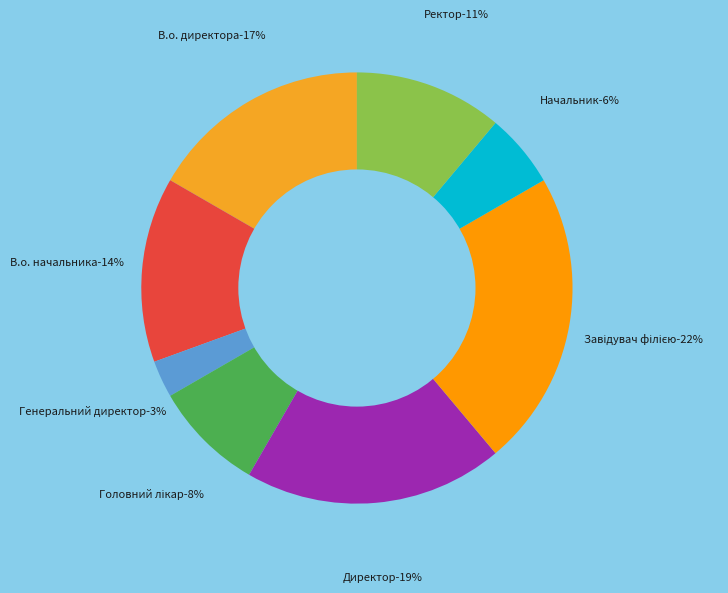

Does Генеральний директор account for over 50% of the chart?

No